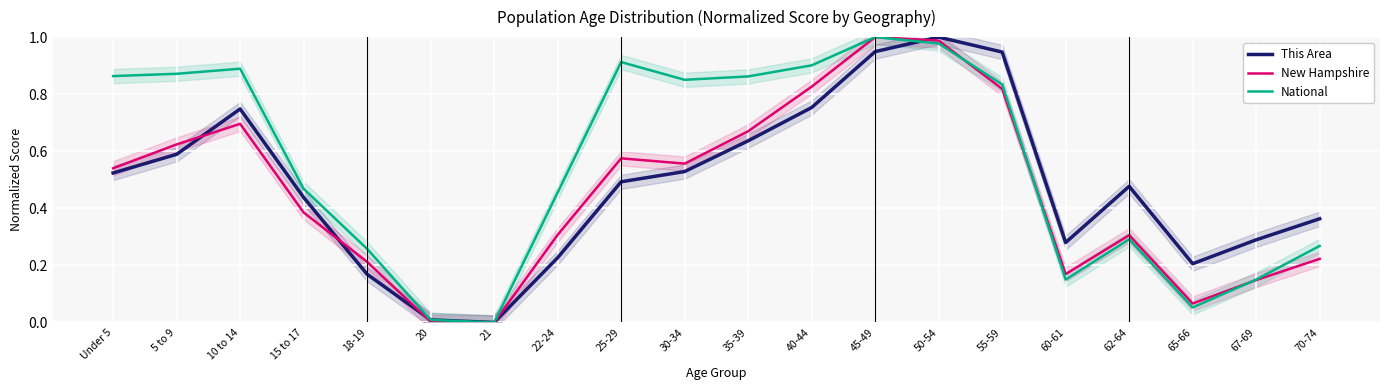

Rank the categories by National value from highest to lowest.

45-49, 50-54, 25-29, 40-44, 10 to 14, 5 to 9, Under 5, 35-39, 30-34, 55-59, 15 to 17, 22-24, 62-64, 70-74, 18-19, 67-69, 60-61, 65-66, 20, 21